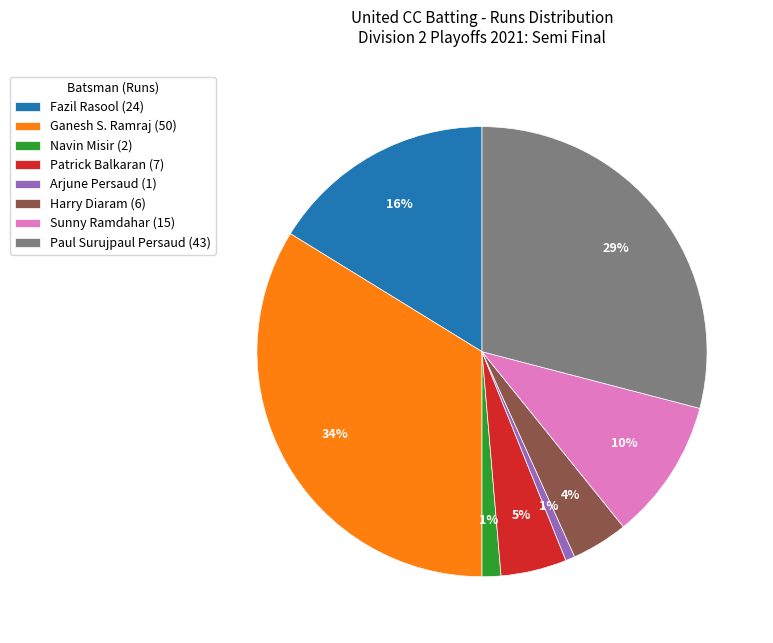

Approximately how many times larger is the value at Fazil Rasool (24) compared to Ganesh S. Ramraj (50)?

0.5